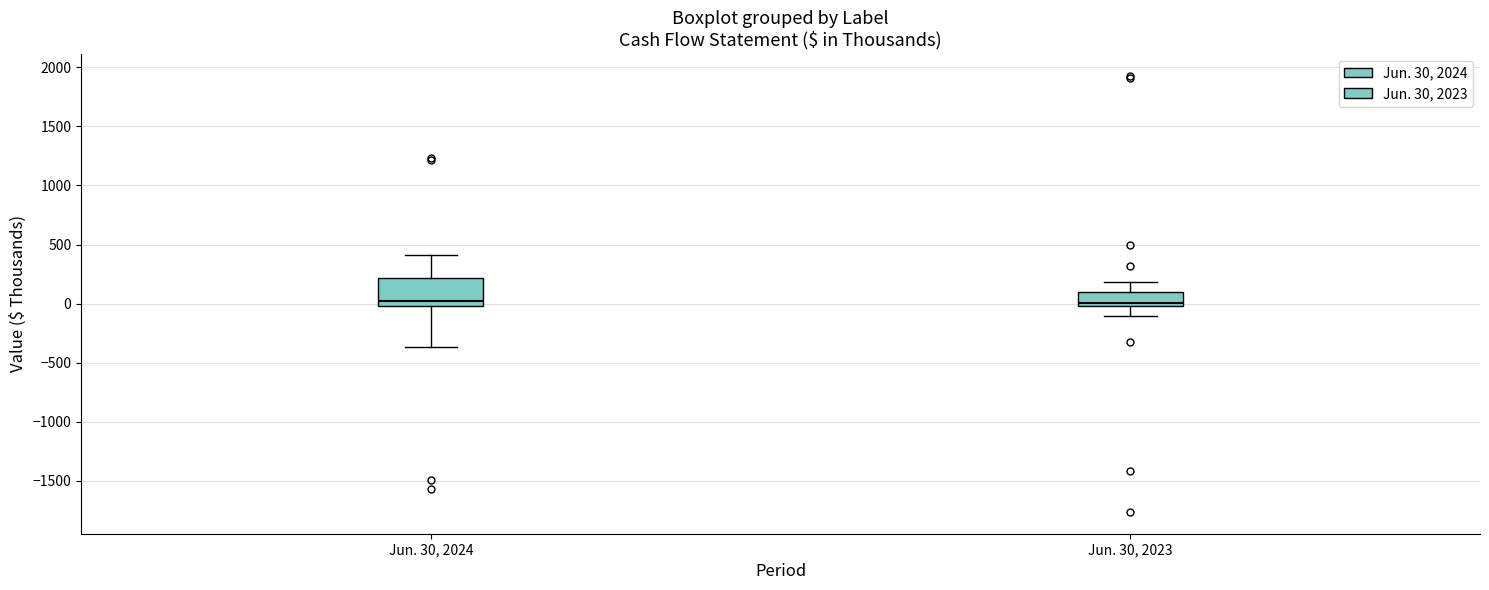

Where is the upper edge of the box for Jun. 30, 2024 on the y-axis? The values are not printed on the chart, so give them approximately, as read against the axis.

200